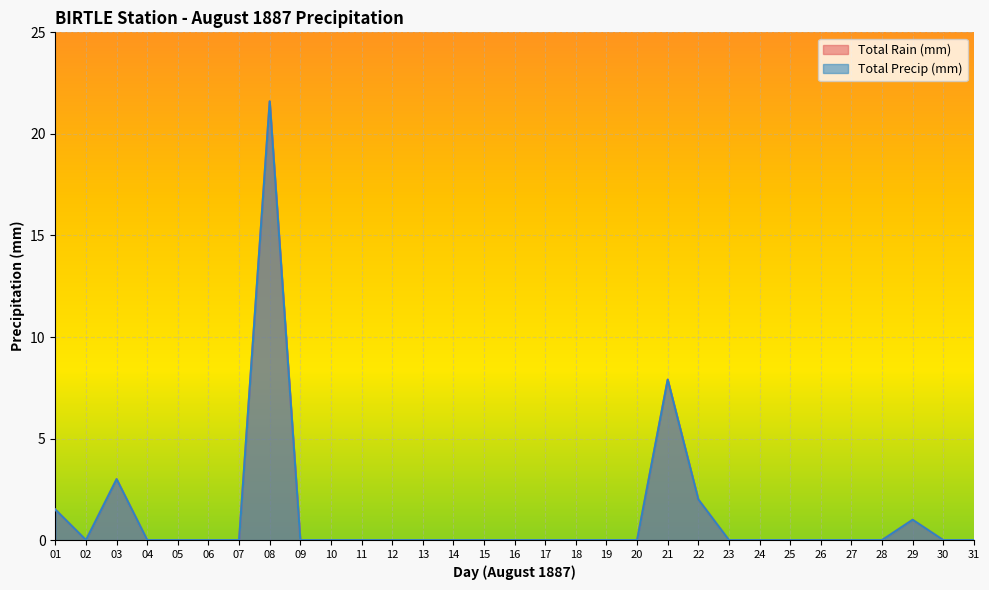

What is the sum of all Total Rain (mm) values?

37.0